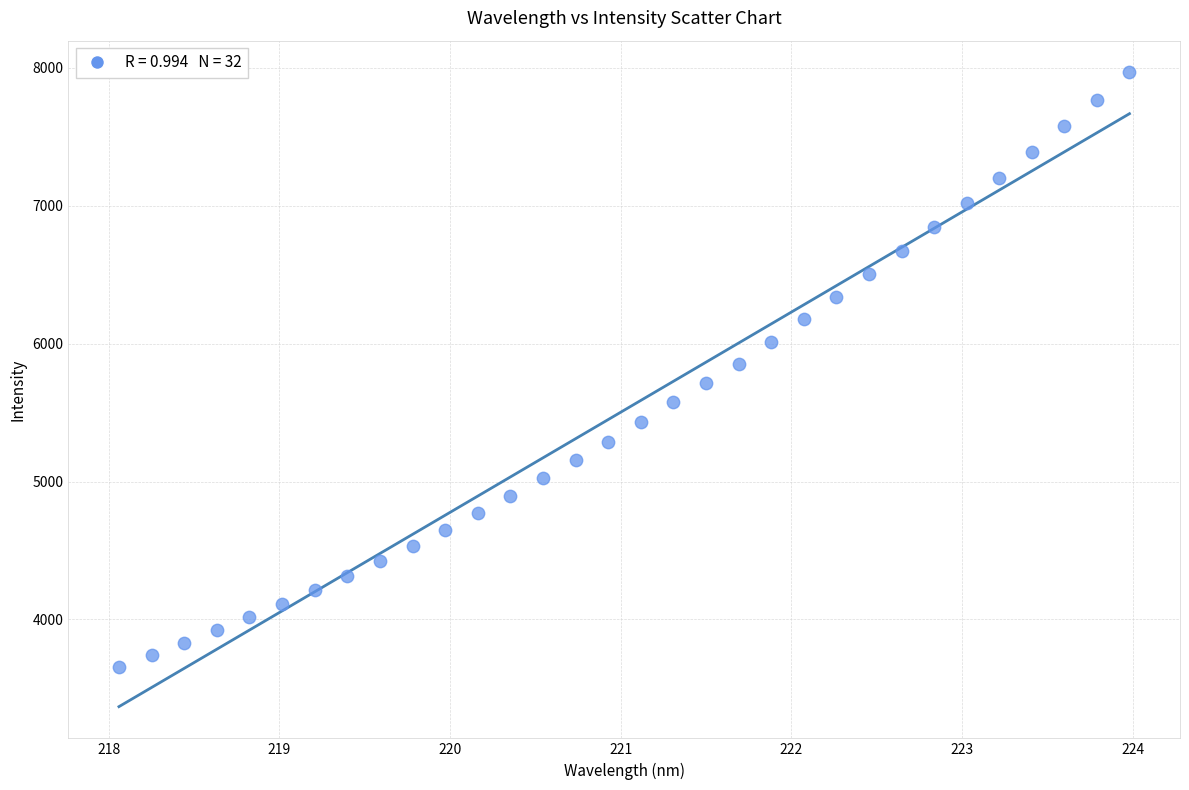

Count the number of points in this scatter plot.

32